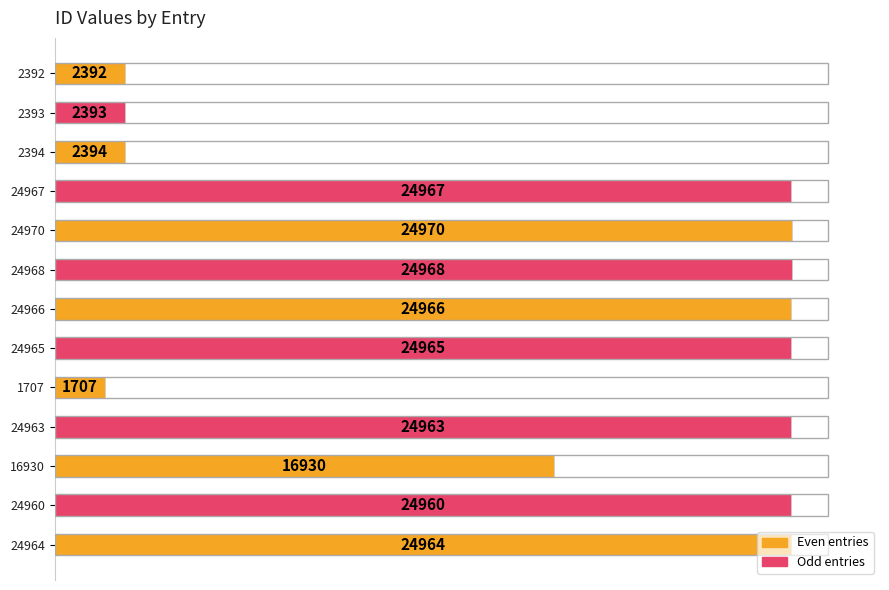

True or false: the data shows 24965 at 24965.

True